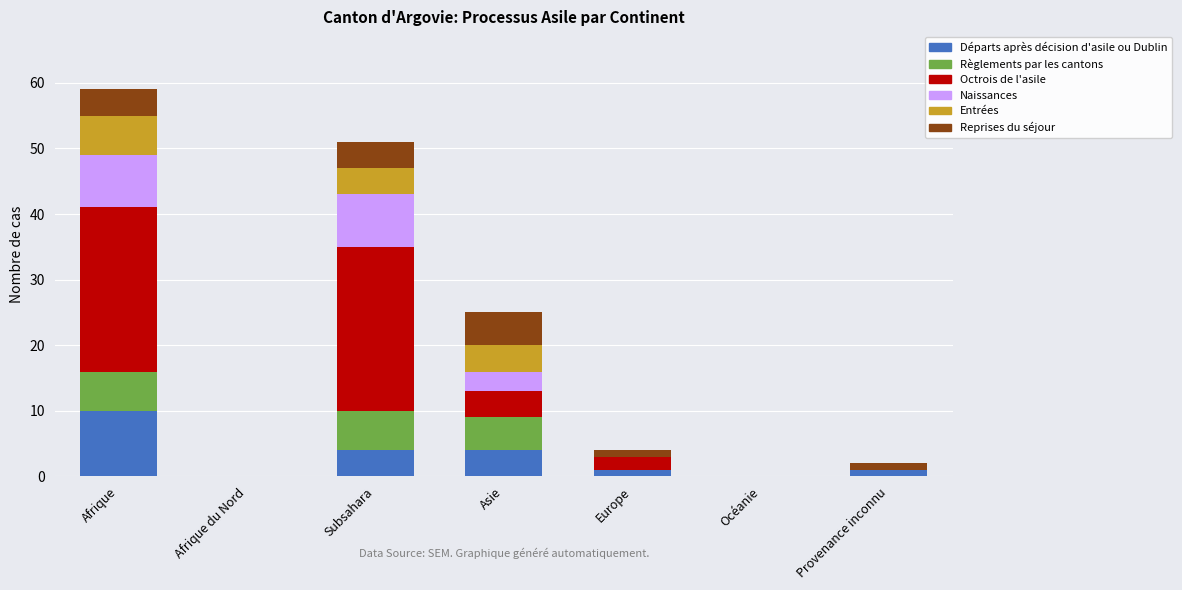

Count the number of categories in the chart.

7